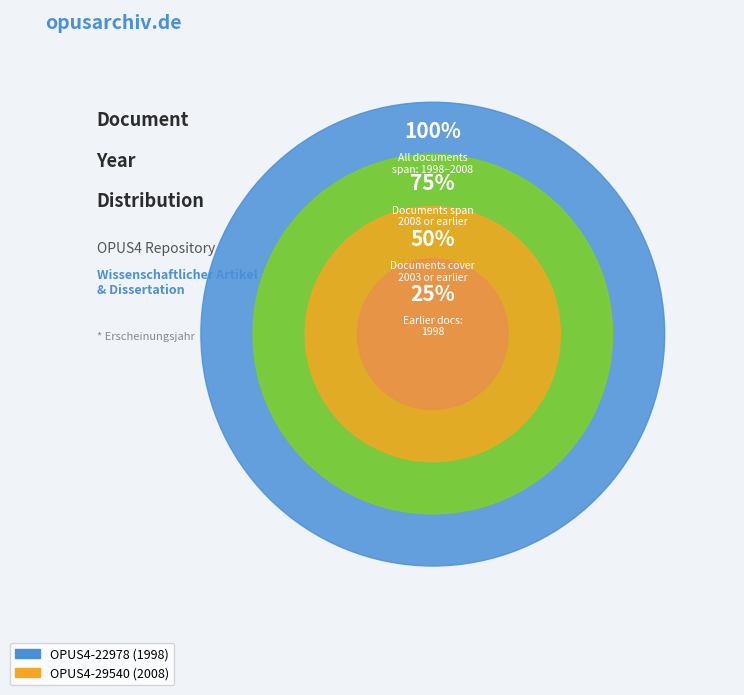

What is the ratio of the value at OPUS4-22978 (1998) to the value at OPUS4-29540 (2008)?

1.0